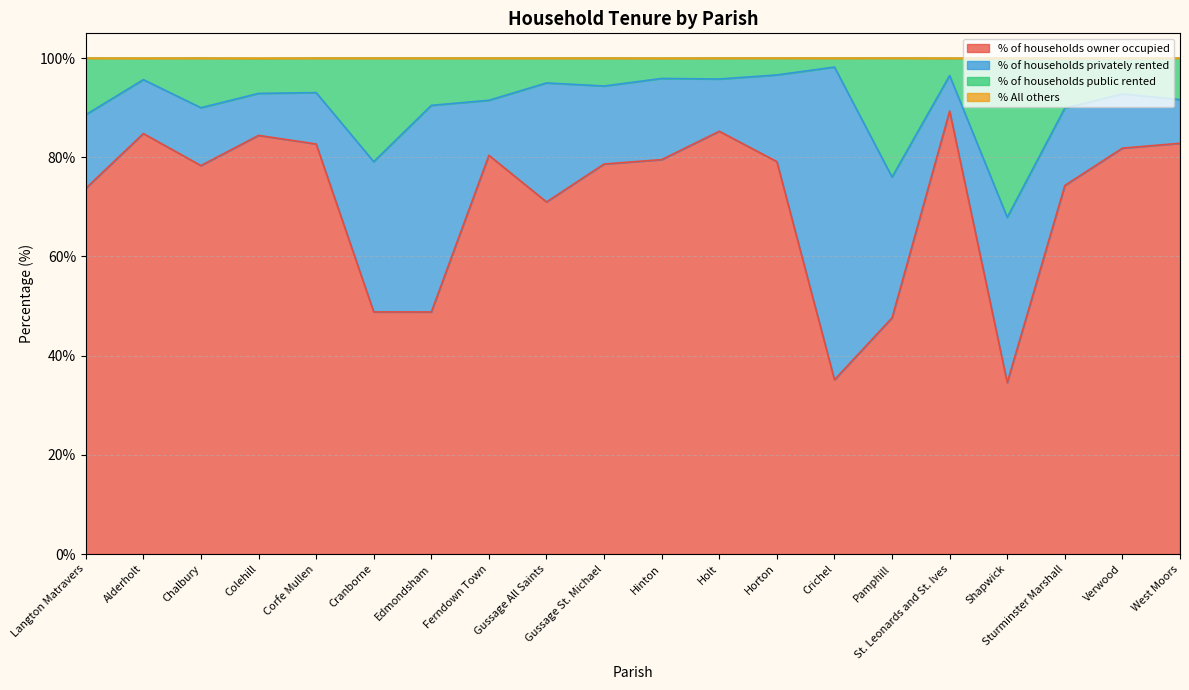

True or false: % of households owner occupied and % of households public rented cross at least once.

False